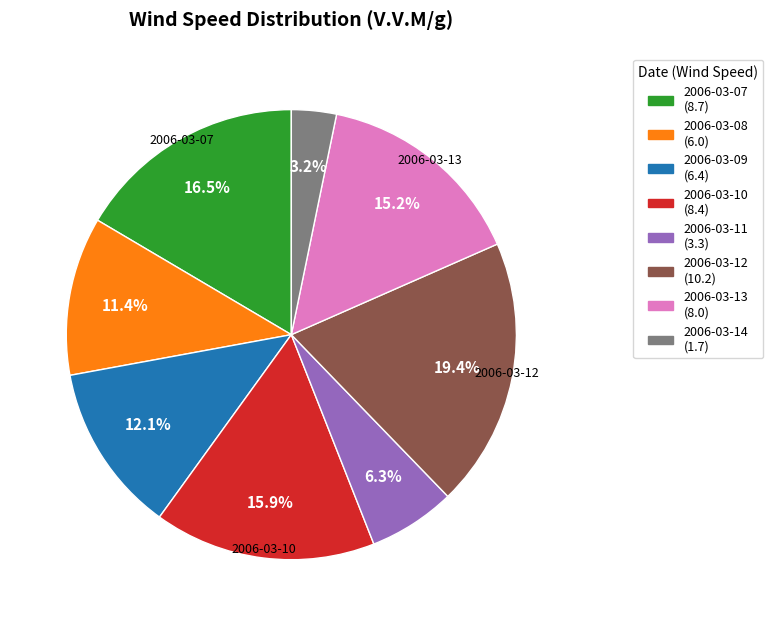

Is there any slice that represents more than half of the pie?

No